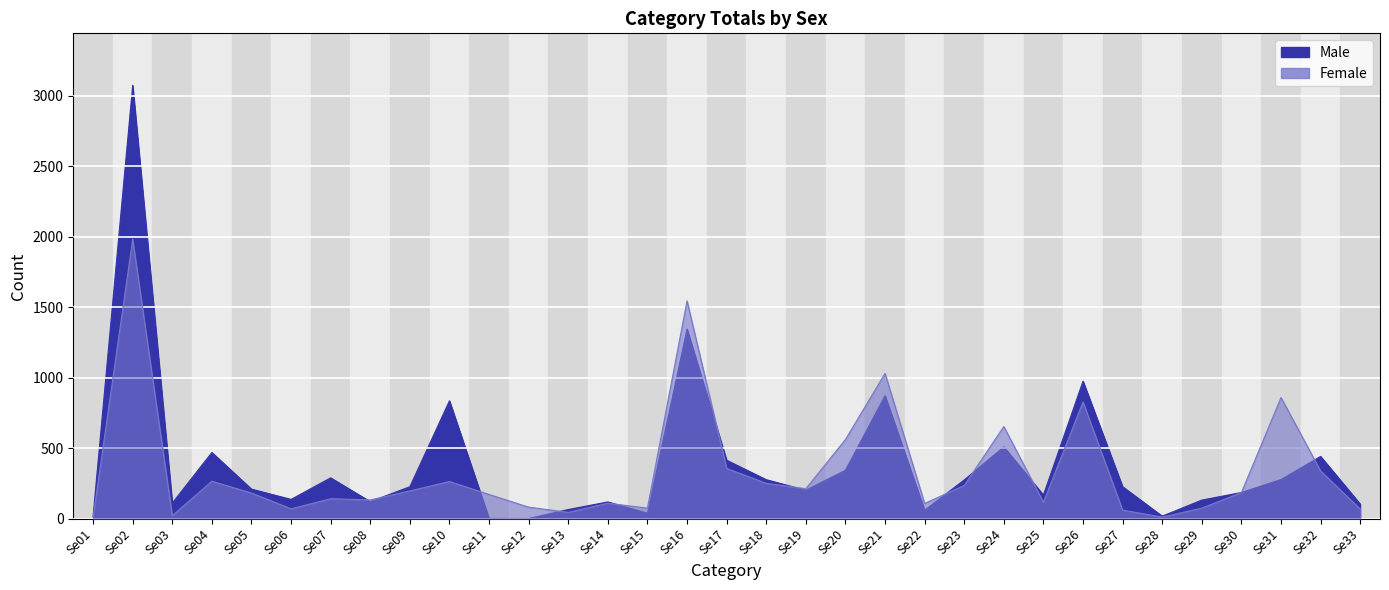

Between which two adjacent categories do Male and Female first intersect?

Se07 and Se08